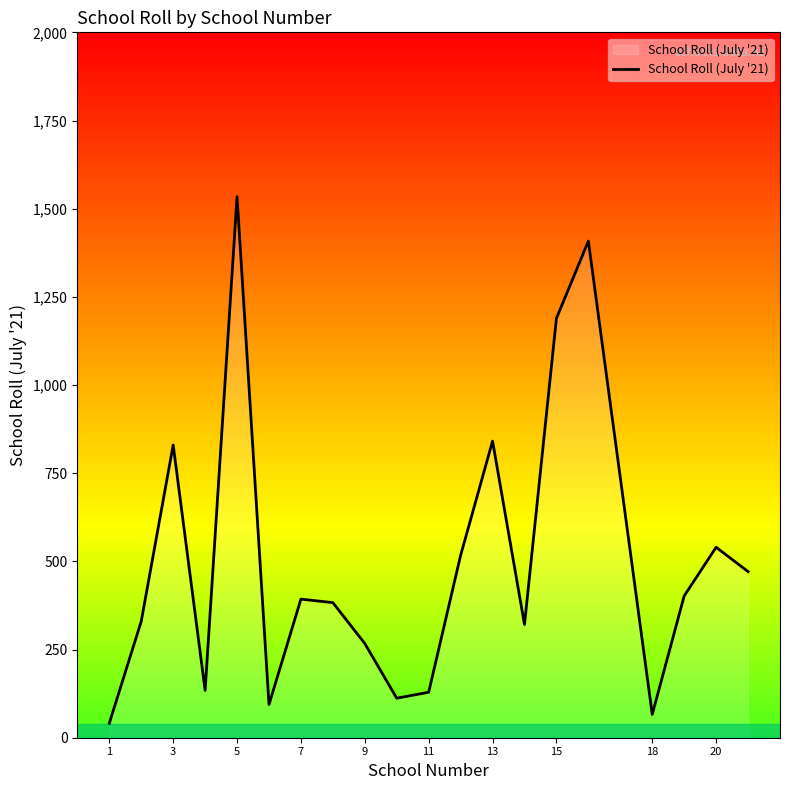

What is the difference between the maximum and minimum values?

1493